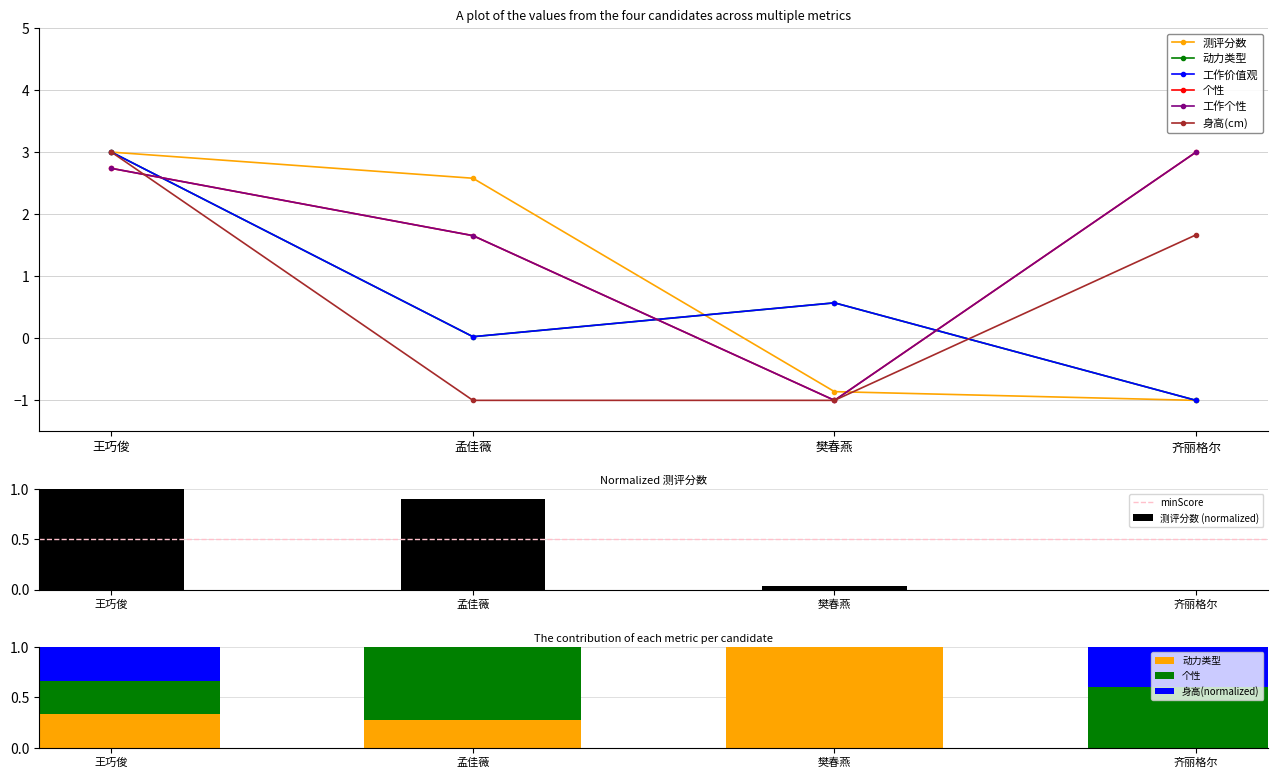

What is the difference between the 动力类型 values at 齐丽格尔 and 王巧俊?

4.0